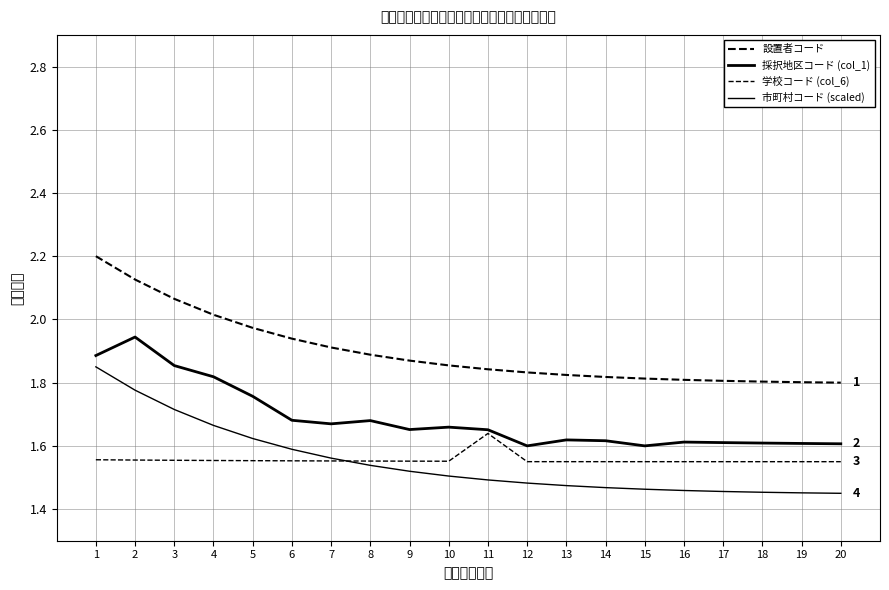

True or false: 設置者コード and 市町村コード (scaled) cross at least once.

False